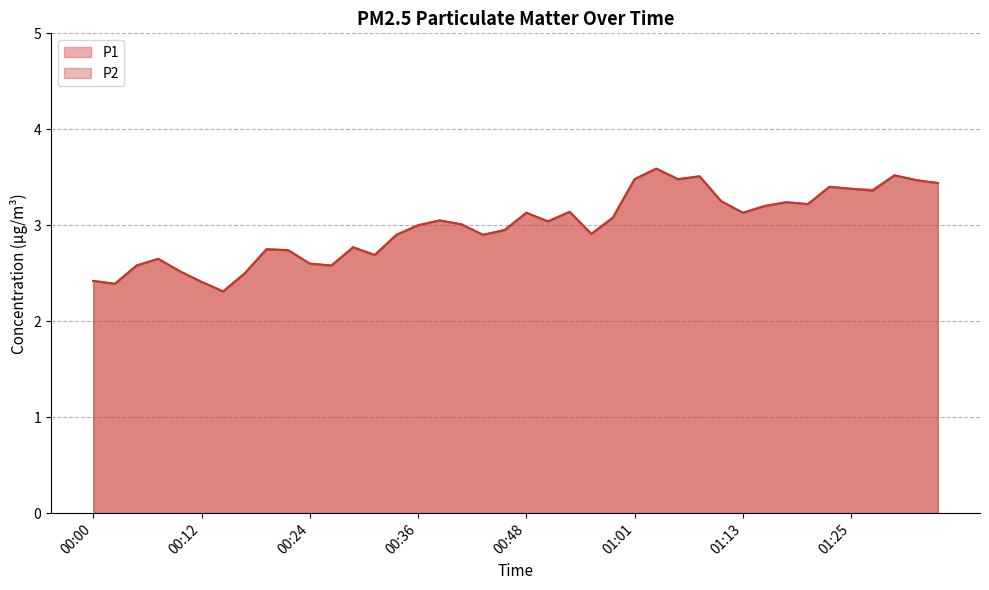

At which category is the sum across all series the highest?

01:03